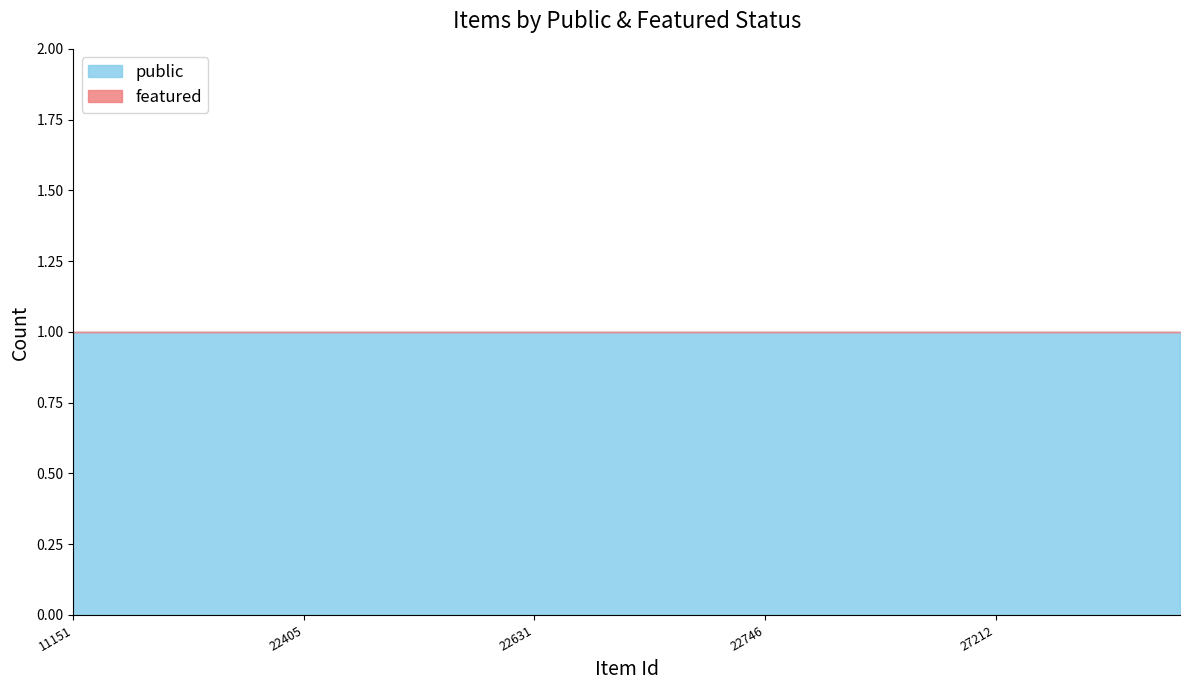

What is the average value of the public series?

1